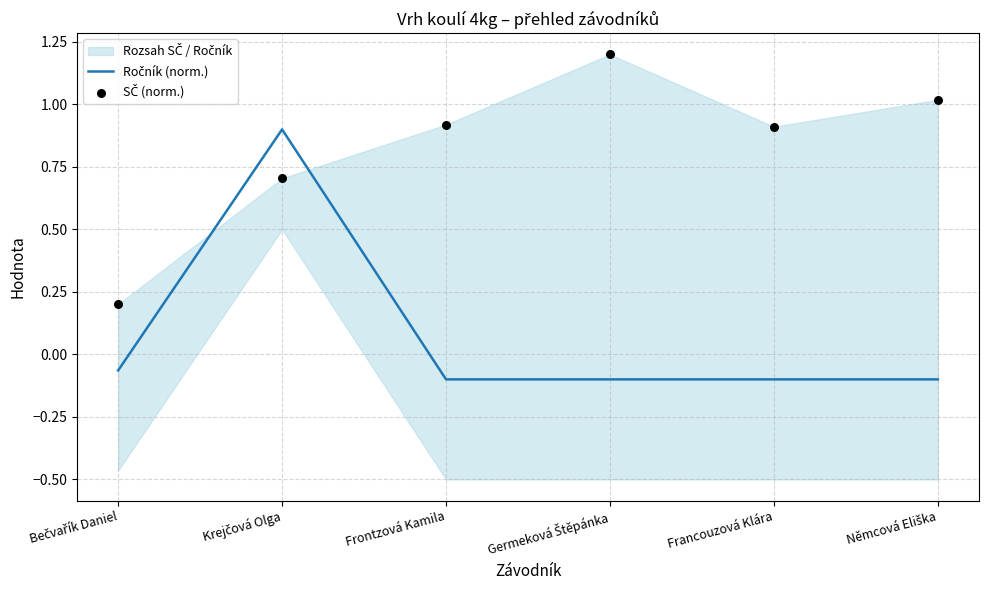

Which series reaches the maximum Y coordinate?

SČ (norm.)